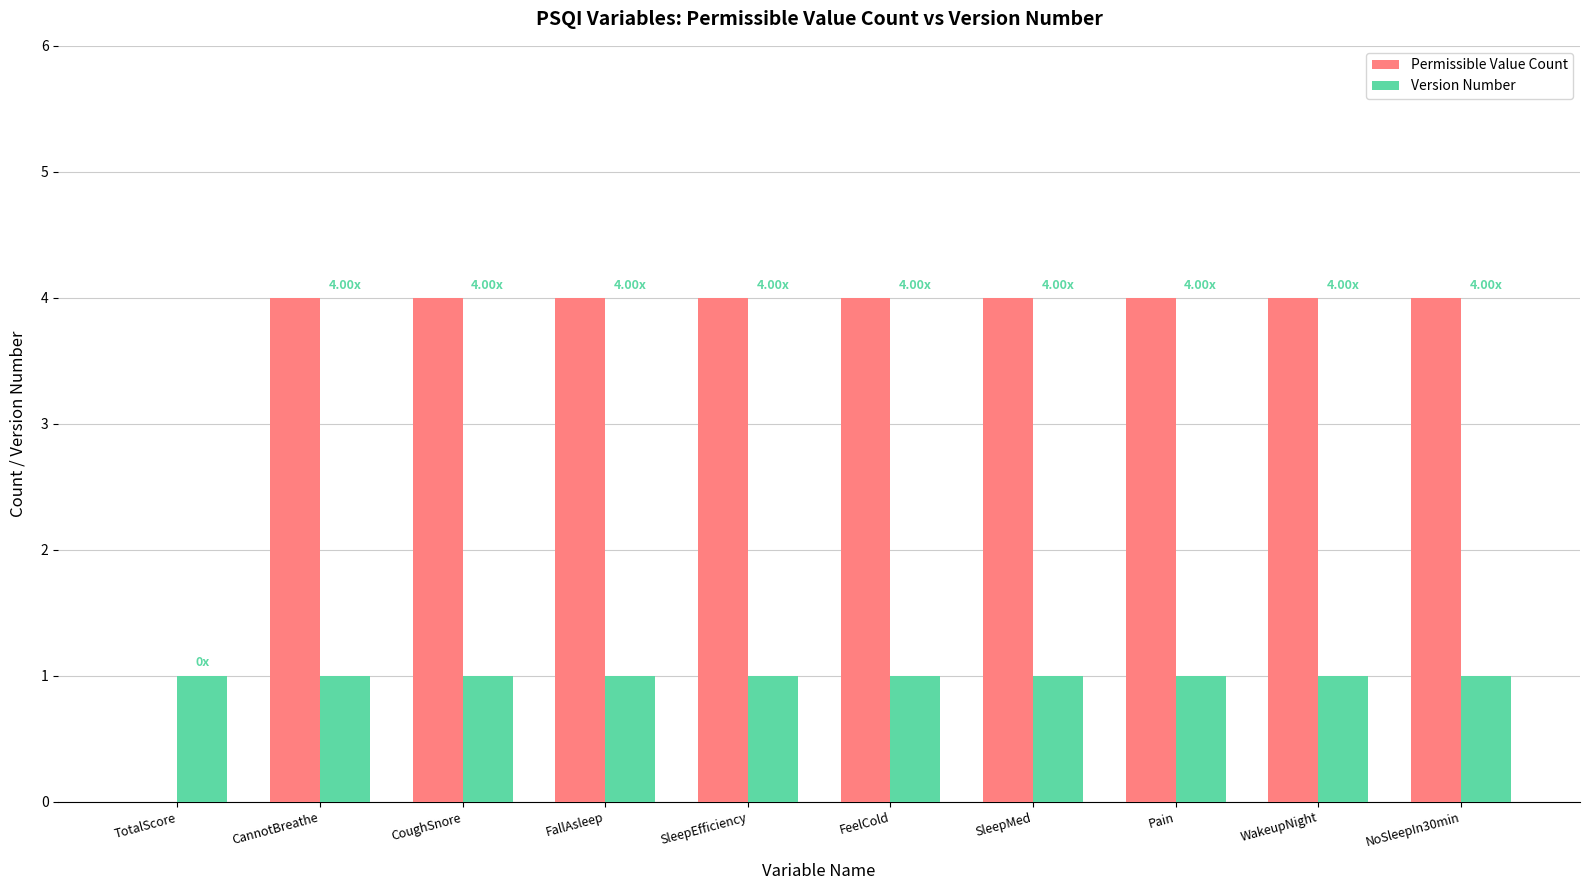

Reading right to left, what are all the values shown in this chart?

Permissible Value Count: 4	4	4	4	4	4	4	4	4	0
Version Number: 1	1	1	1	1	1	1	1	1	1